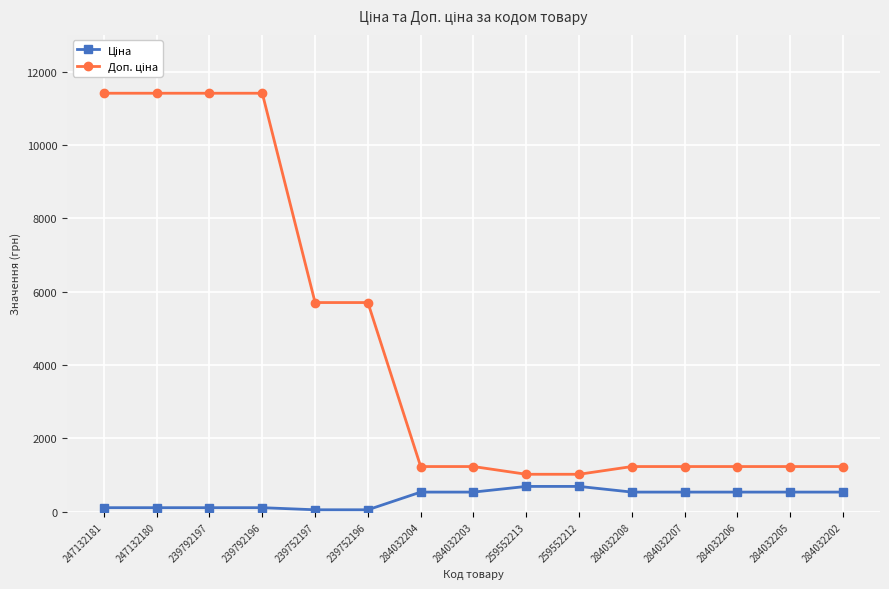

Is this an area chart (filled region under the line)?

No